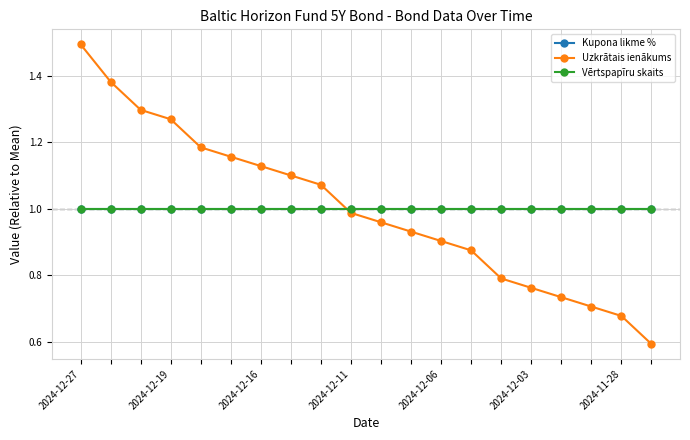

Which series has the largest total across all categories?

Uzkrātais ienākums